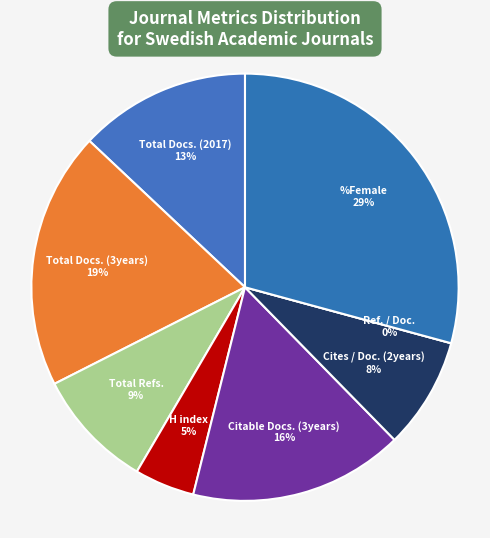

What is the largest slice in the pie chart?

%Female